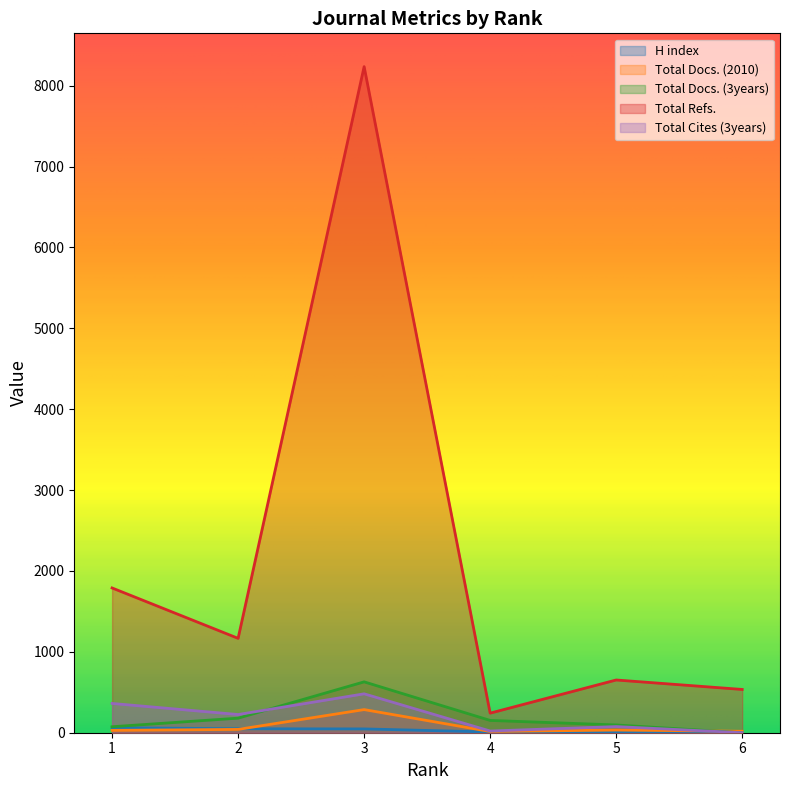

Reading left to right, list all the values displayed in this chart.

H index: 62	49	47	9	13	11
Total Docs. (2010): 29	41	286	15	33	18
Total Docs. (3years): 74	180	629	152	96	0
Total Refs.: 1790	1167	8236	242	652	535
Total Cites (3years): 362	225	481	21	76	0